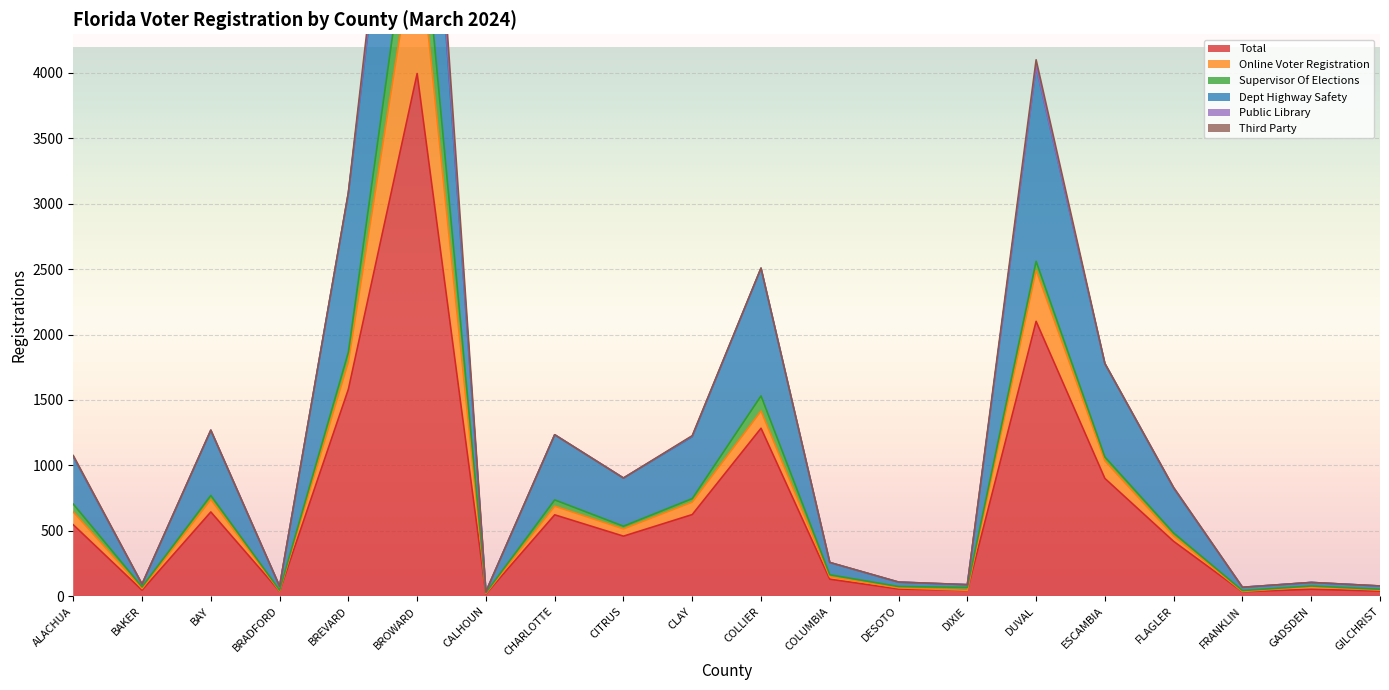

Where is the first local minimum for Third Party?

ESCAMBIA